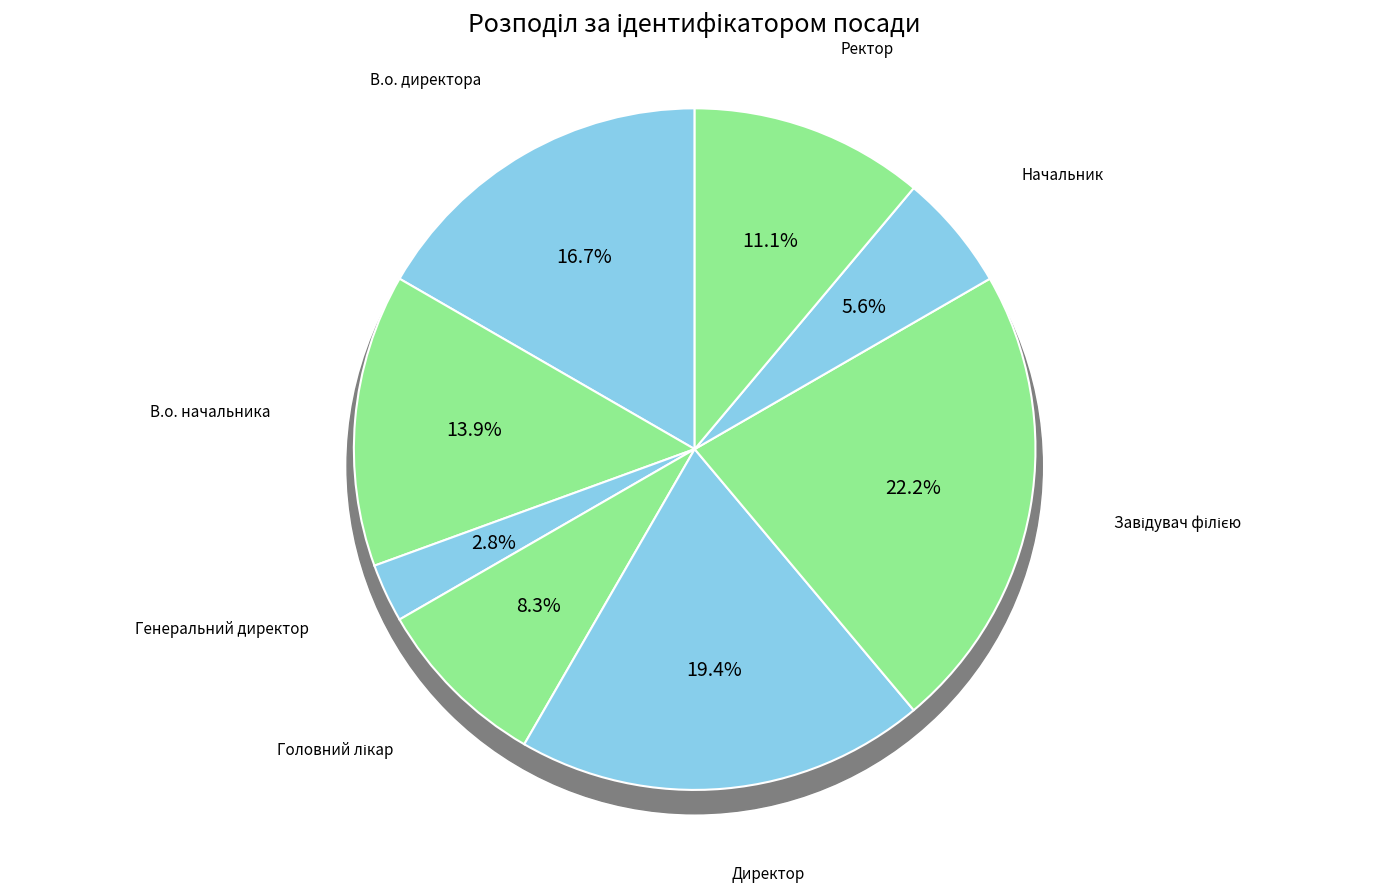

The В.о. директора slice represents 7% of the pie. True or false?

False